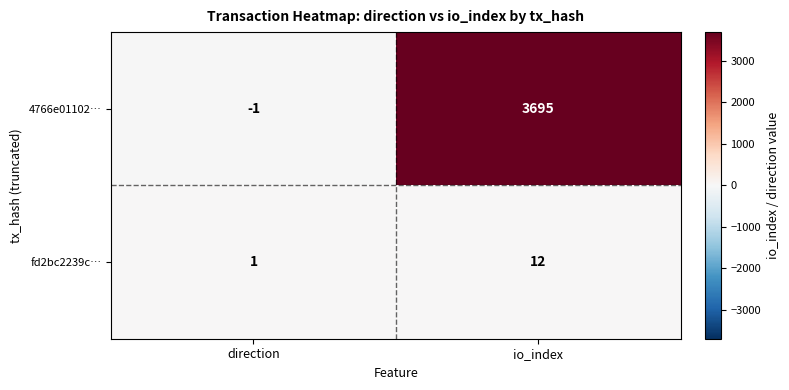

What is the difference between the 4766e01102… values at io_index and direction?

3696